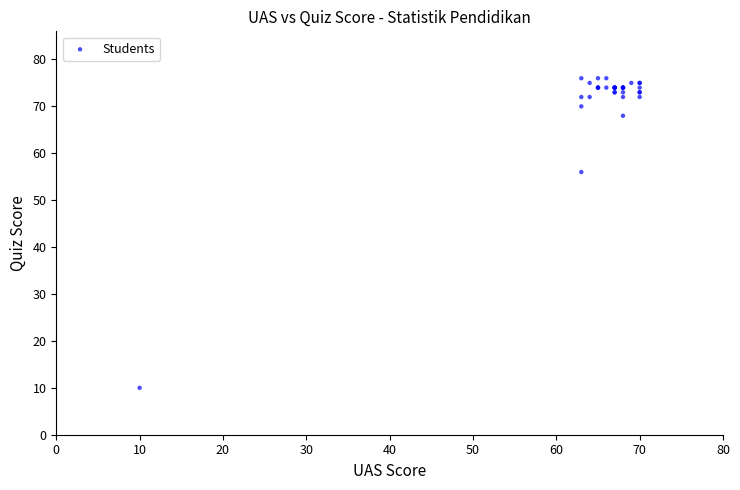

What Y value in the scatter plot is closest to 43?

56